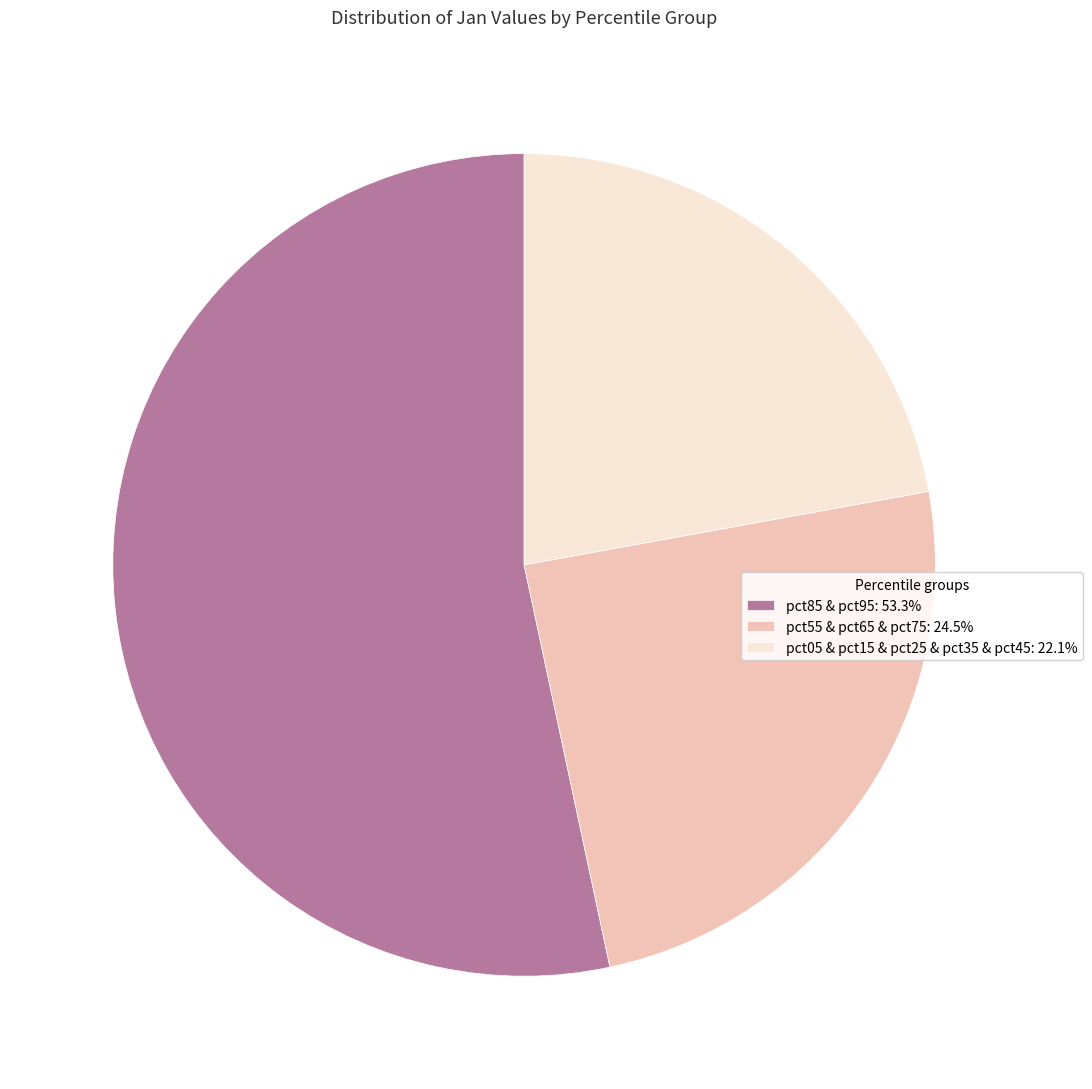

Combined, do pct05 & pct15 & pct25 & pct35 & pct45: 22.1% and pct55 & pct65 & pct75: 24.5% account for over 50%?

No